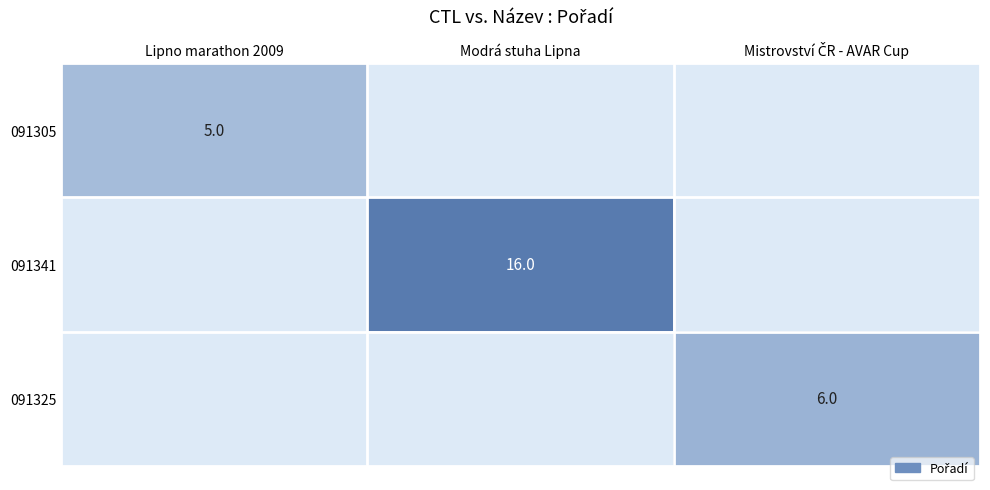

Is the value of 091305 at Lipno marathon 2009 greater than the value of 091341 at Modrá stuha Lipna?

No